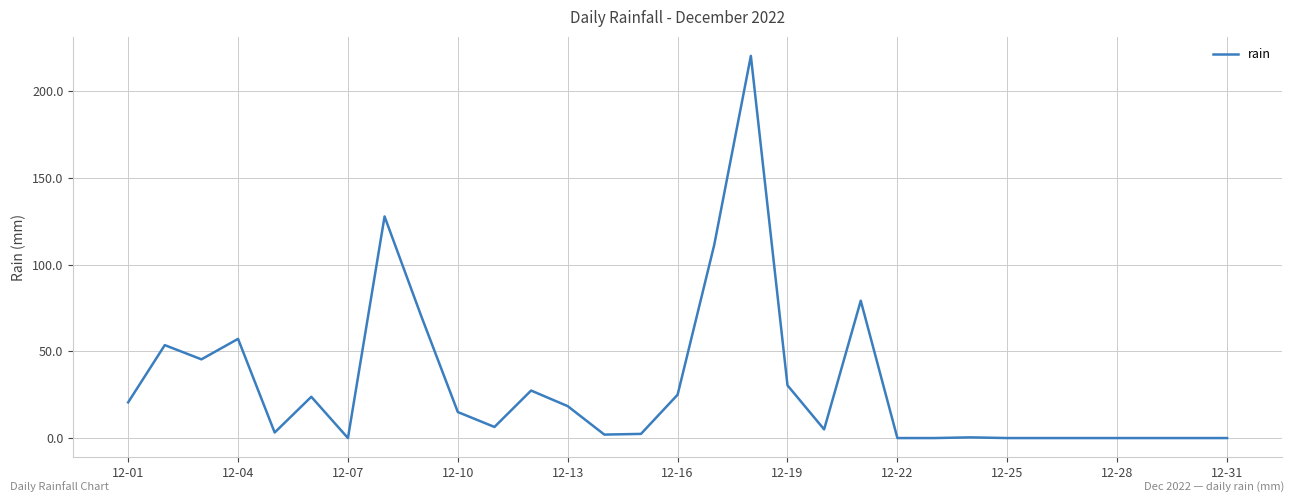

What is the difference between the maximum and minimum values?

220.4